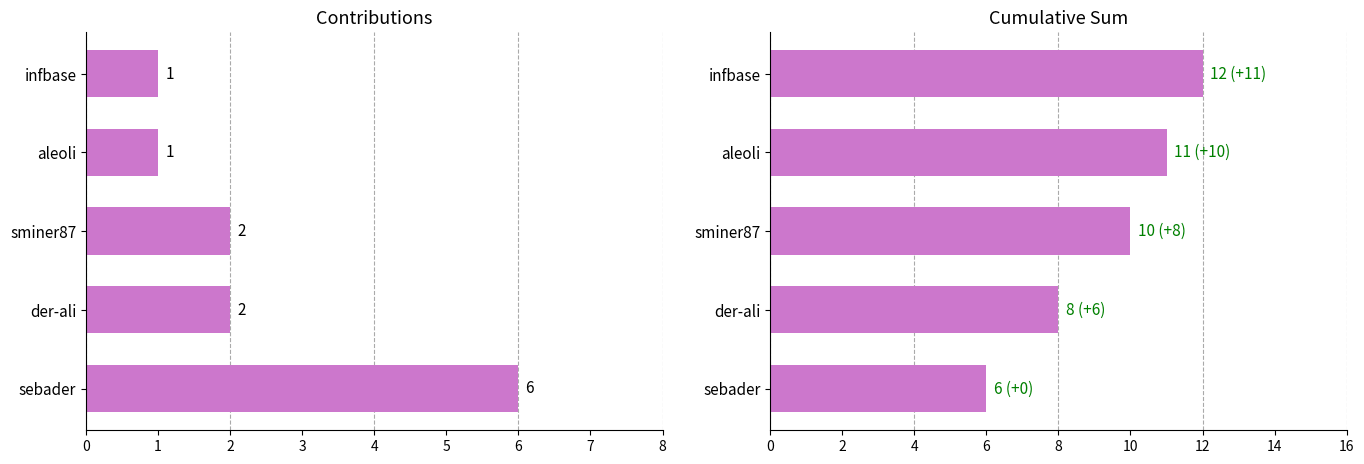

At sebader, list the series in order from largest to smallest.

contributions, cumulative_sum